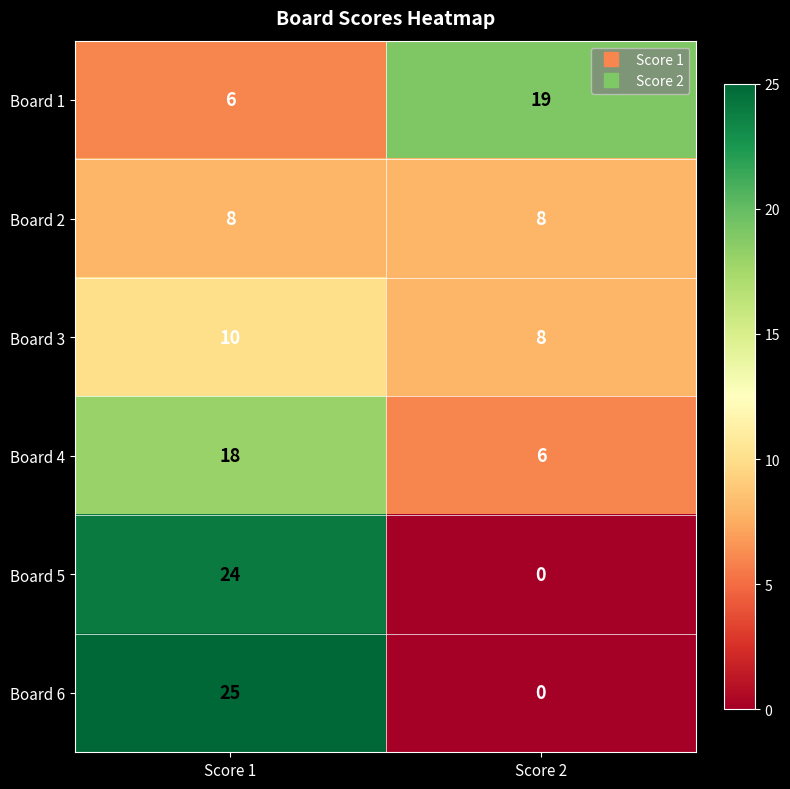

Which series changed the most between Score 1 and Score 2?

Board 6